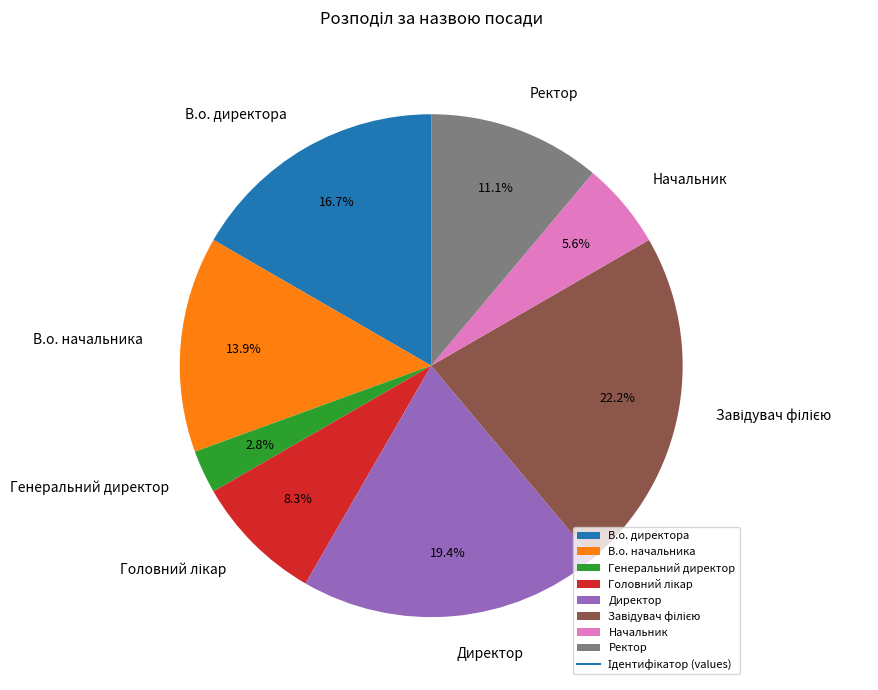

True or false: В.о. начальника accounts for 14% of the total.

True